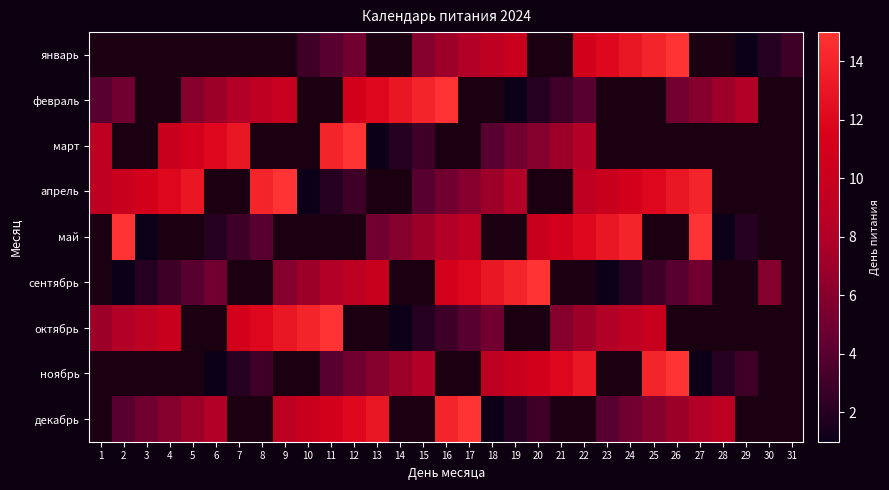

The январь series shows 1.7 at 31. True or false?

False